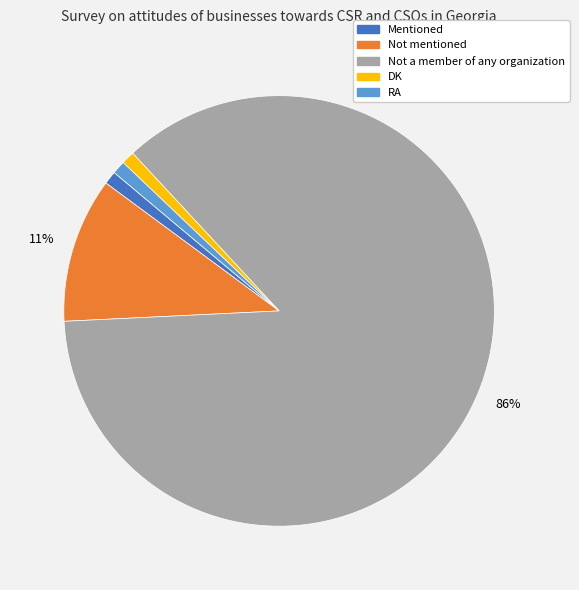

Which slice represents more than half of the pie?

Not a member of any organization